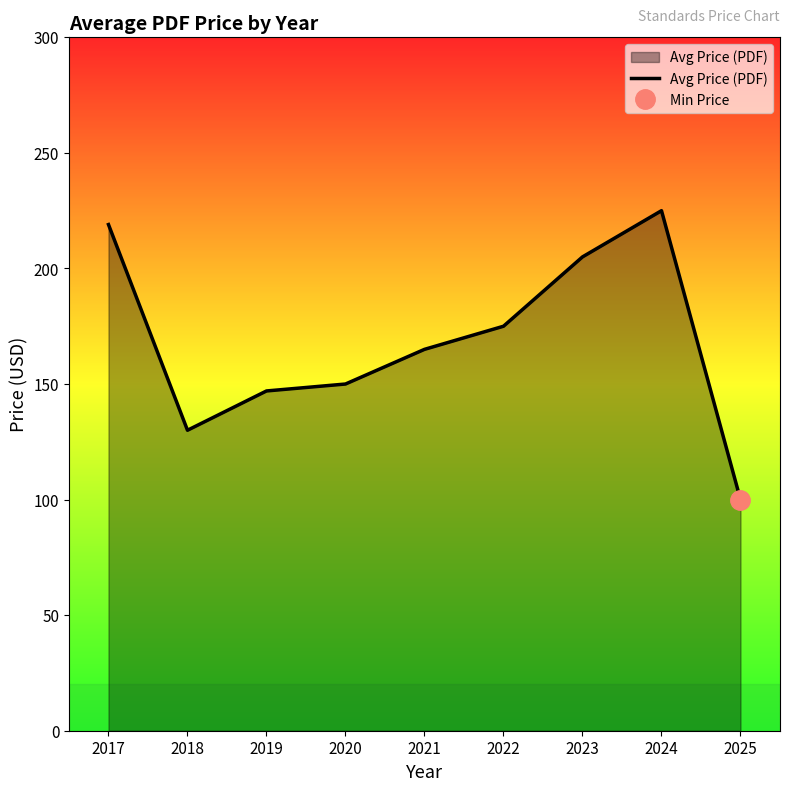

The value of Avg Price (PDF) at 2021 is 165. True or false?

True